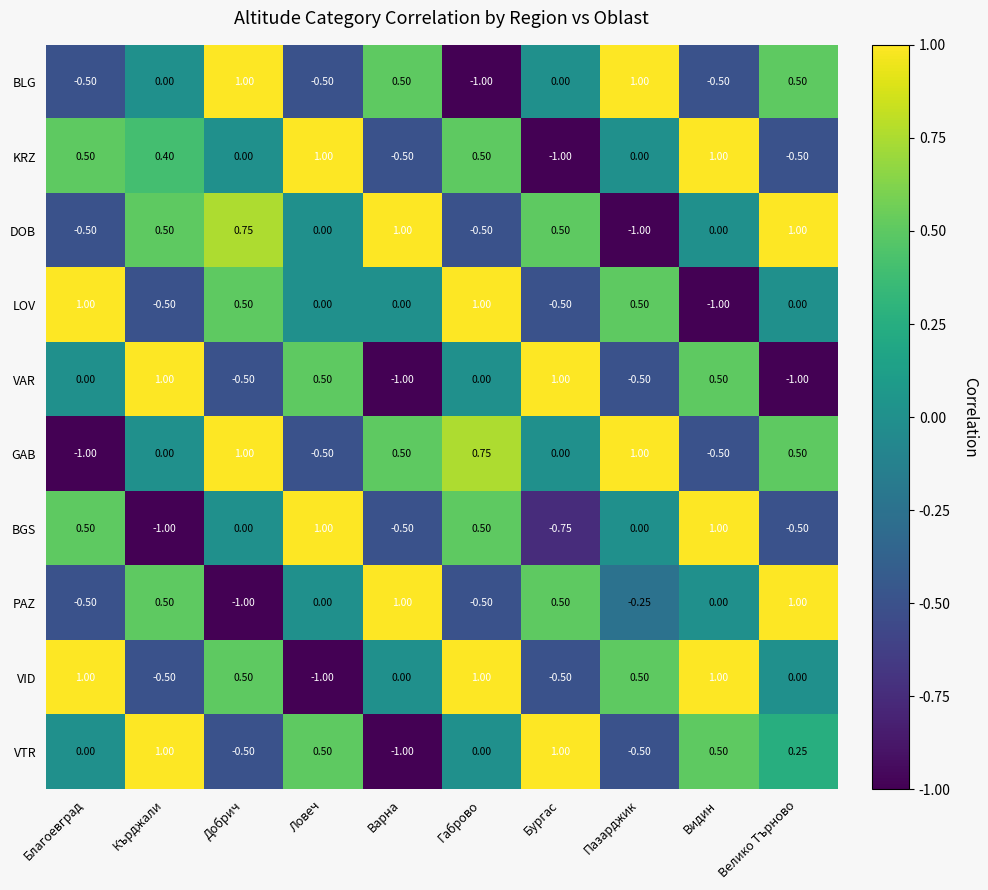

At which label does DOB reach its minimum?

Пазарджик